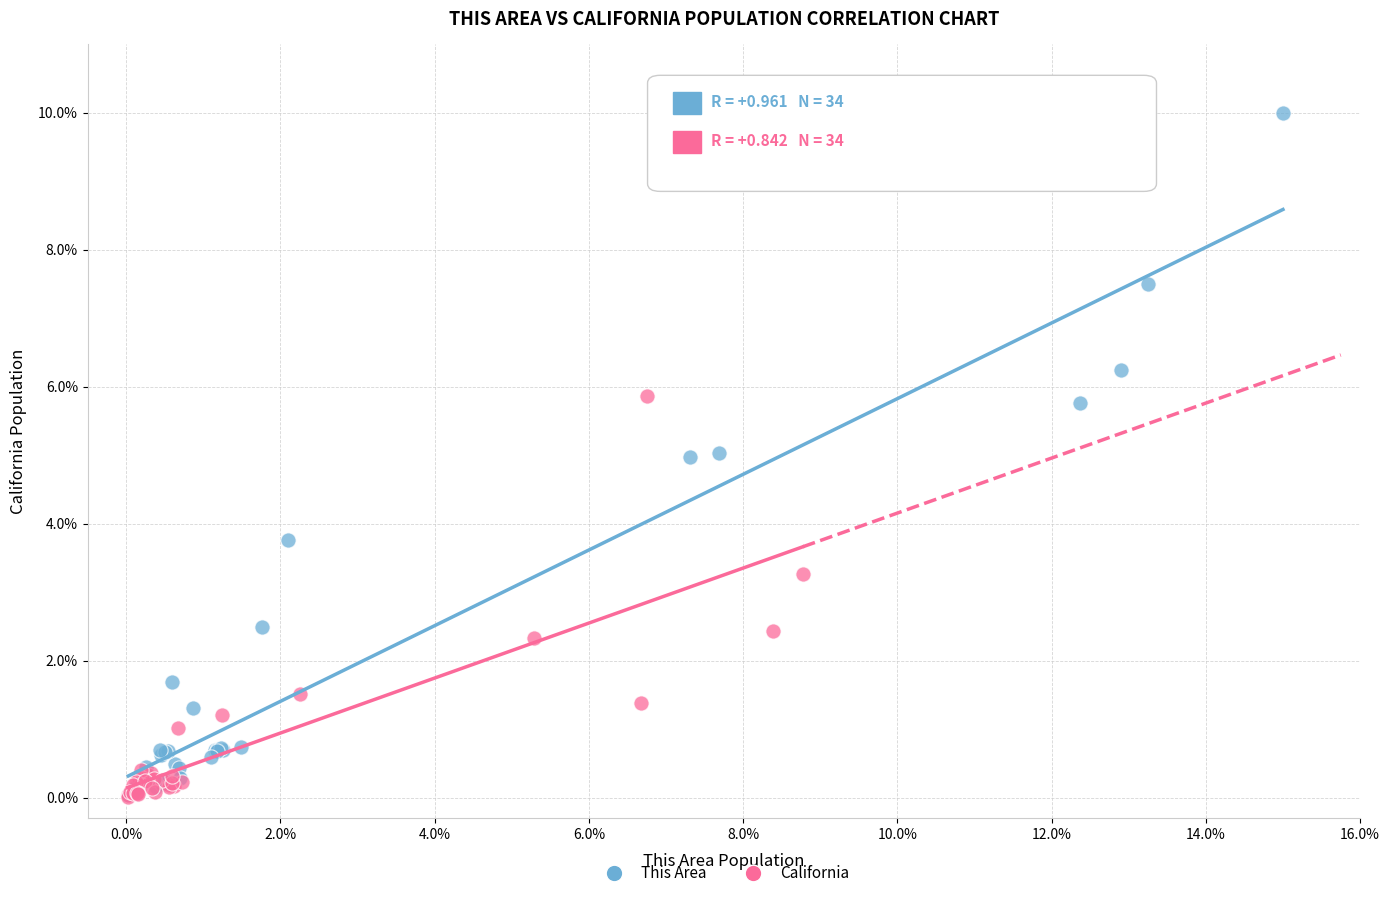

Which series has the largest Y range (max minus min)?

This Area